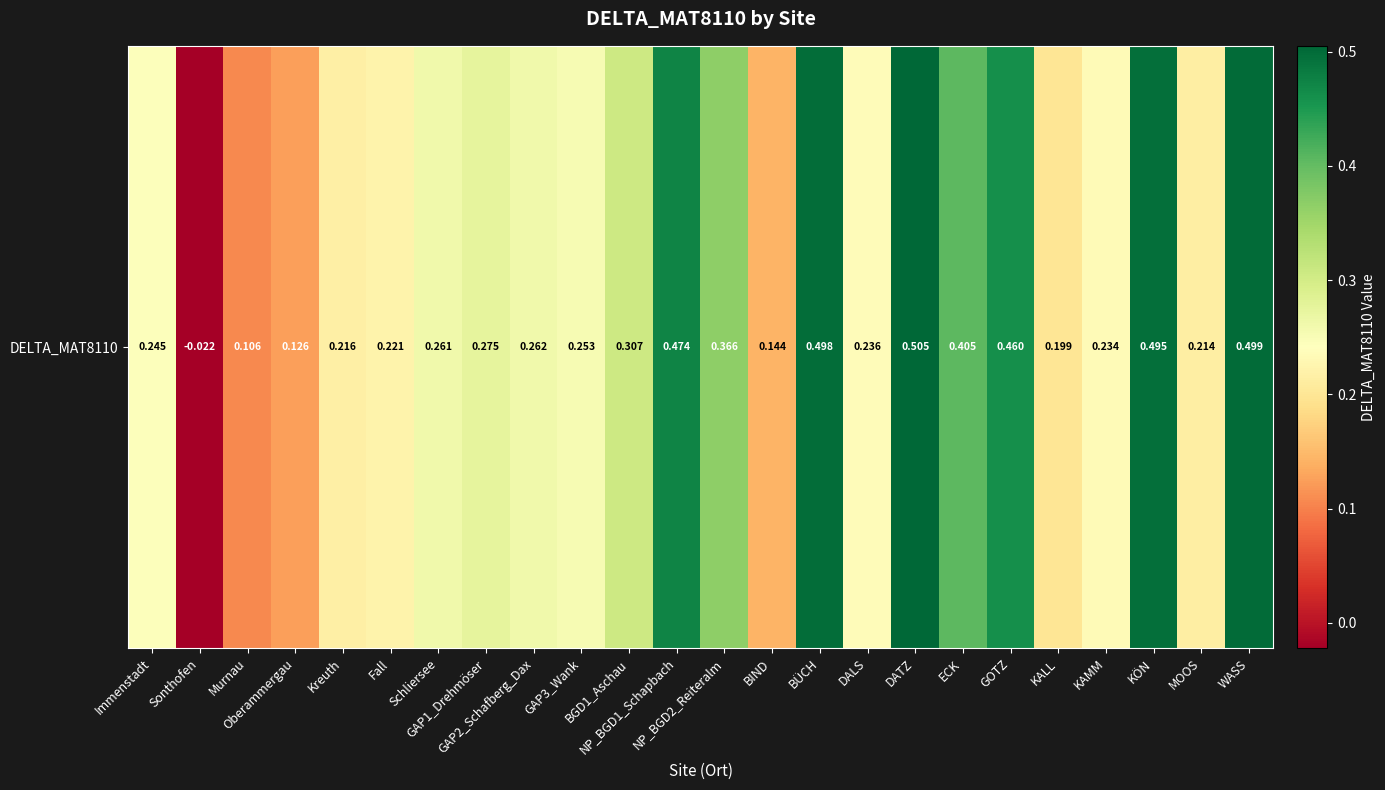

Between Schliersee and BGD1_Aschau, which is larger?

BGD1_Aschau